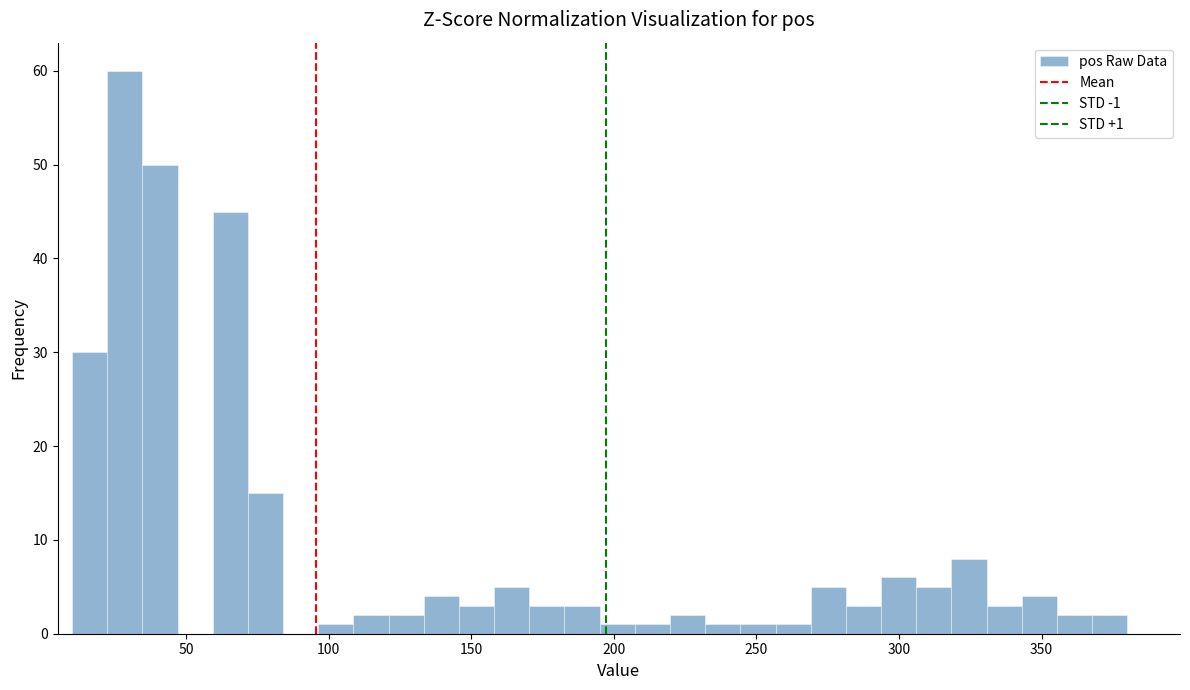

Read against the x-axis, roughly where is the centre of the tallest bar?

30